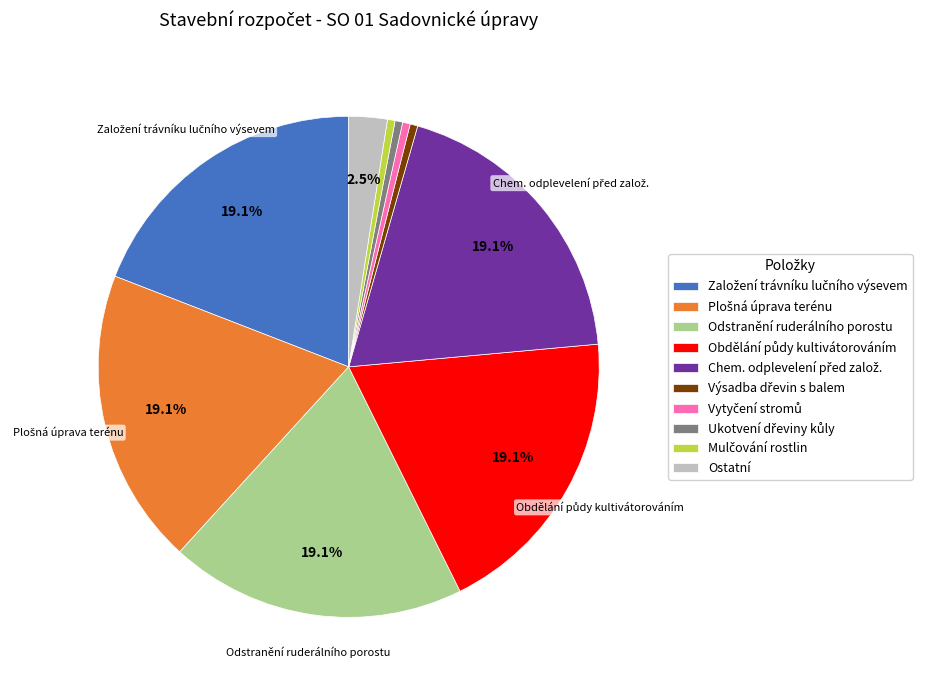

Count the number of slices in the pie.

10